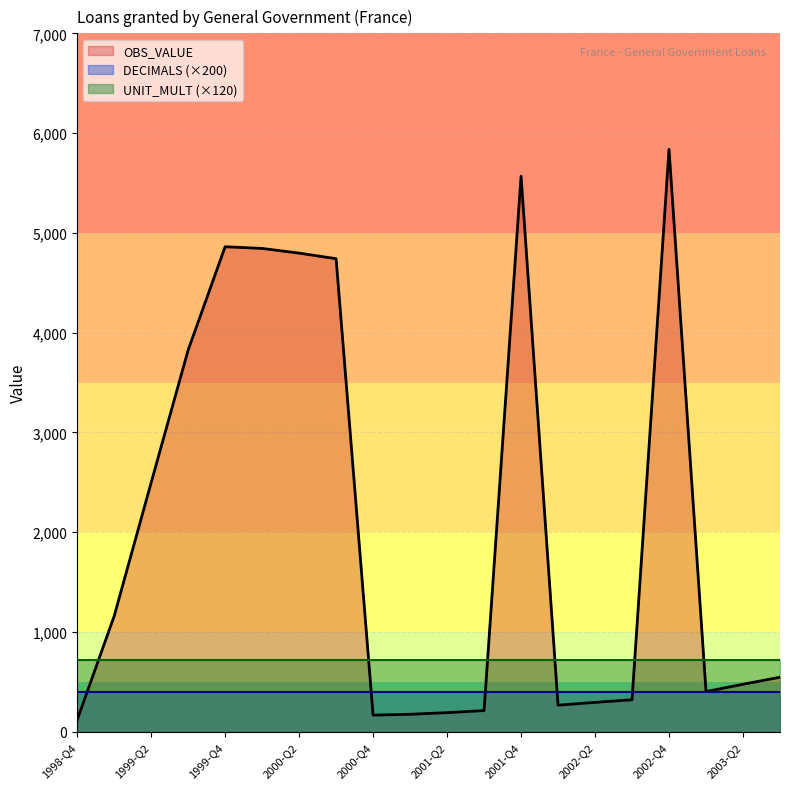

How many lines are shown in the chart?

3